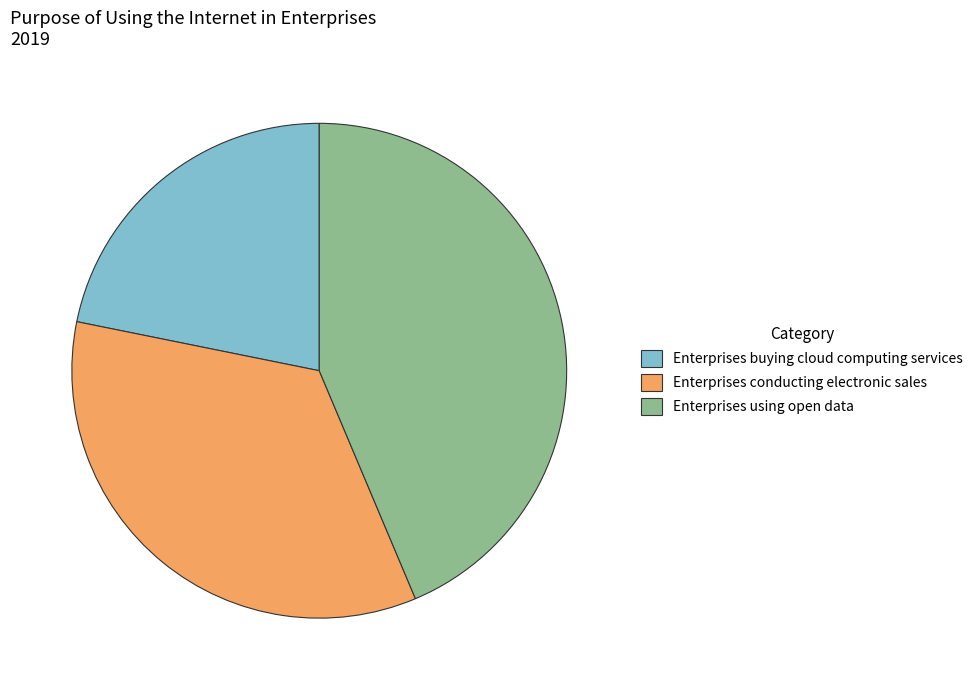

How many segments does this pie chart have?

3